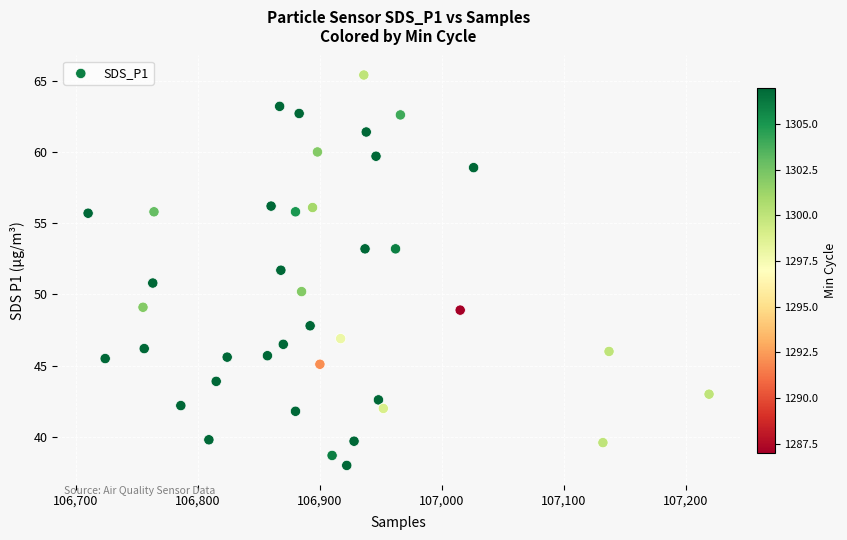

What is the range of Y values (max minus min)?

27.4